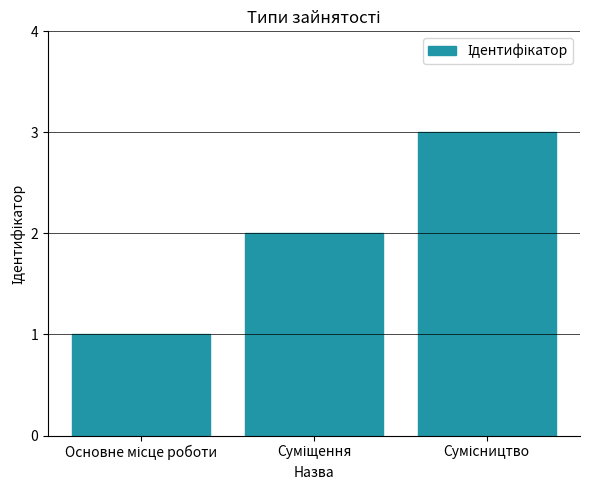

Reading left to right, list all the values displayed in this chart.

1	2	3